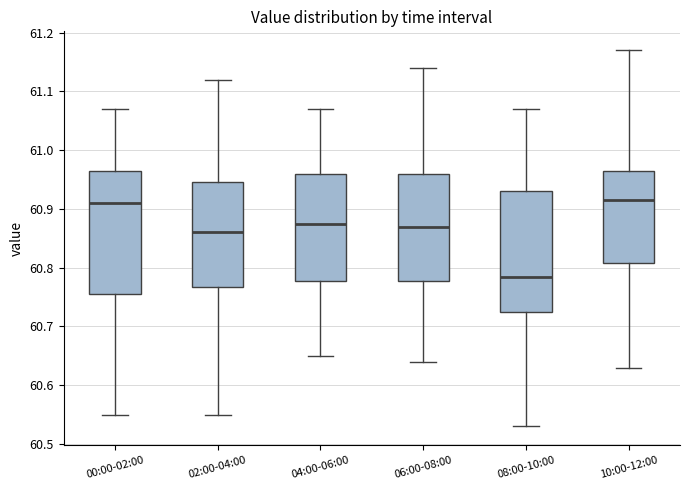

Where is the upper edge of the box for 08:00-10:00 on the y-axis? The values are not printed on the chart, so give them approximately, as read against the axis.

60.93